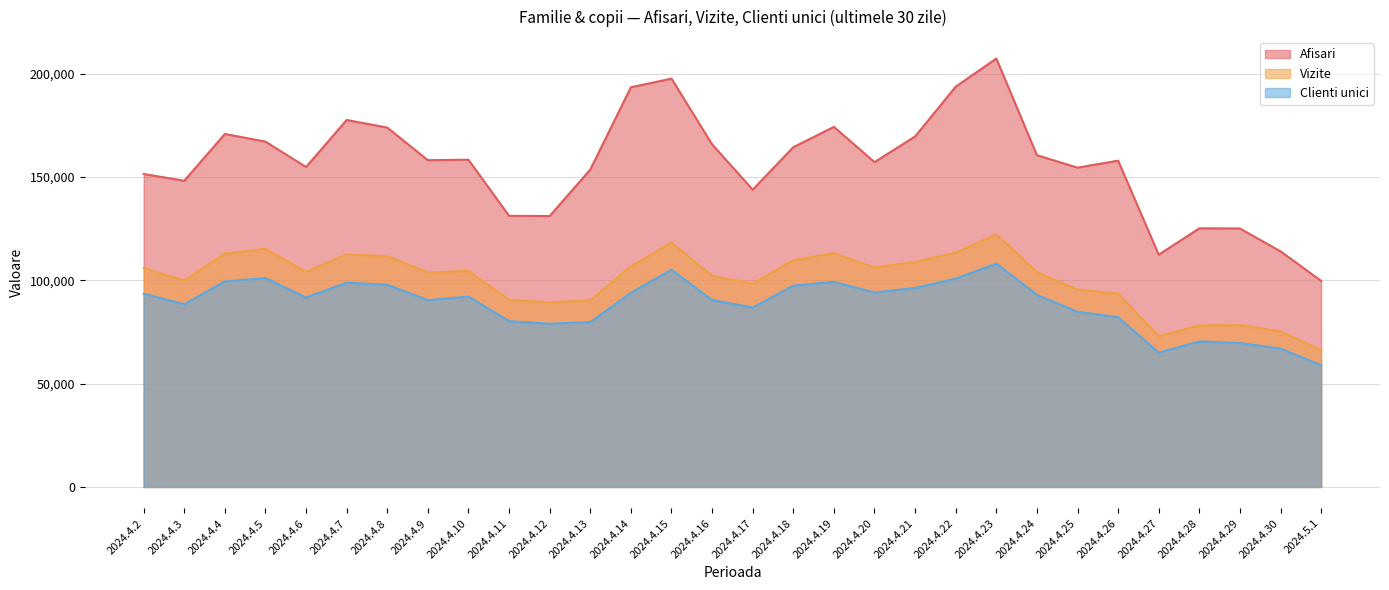

Reading right to left, list all the values displayed in this chart.

Afisari: 99748	114020	125086	125160	112408	157899	154518	160556	207319	193696	169633	157185	174255	164420	143874	165789	197603	193421	153602	131102	131196	158339	158133	173895	177587	154826	167105	170824	148172	151446
Vizite: 66226	75268	78302	78186	72909	93579	95524	103989	122210	113350	108877	106152	113133	109686	98435	102118	118240	106797	90360	89227	90623	104512	103792	111743	112480	104100	115208	112931	99869	105875
Clienti unici: 58914	66934	69661	70421	64998	82125	84757	92989	108073	100840	96289	94112	99228	97412	86848	90456	105106	93961	79768	78990	80235	92099	90386	97865	98866	91678	101100	99462	88390	93501